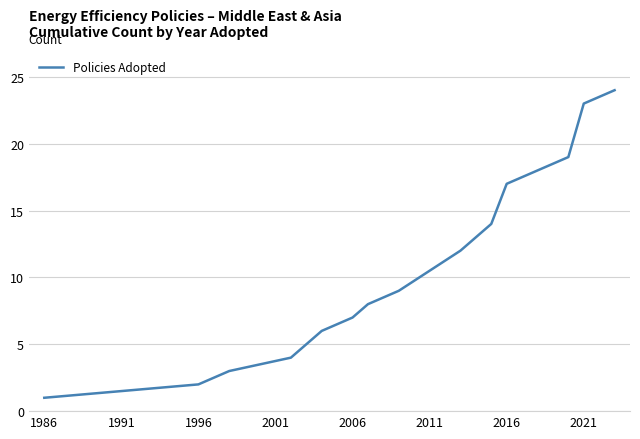

What is the difference between the maximum and minimum values?

23